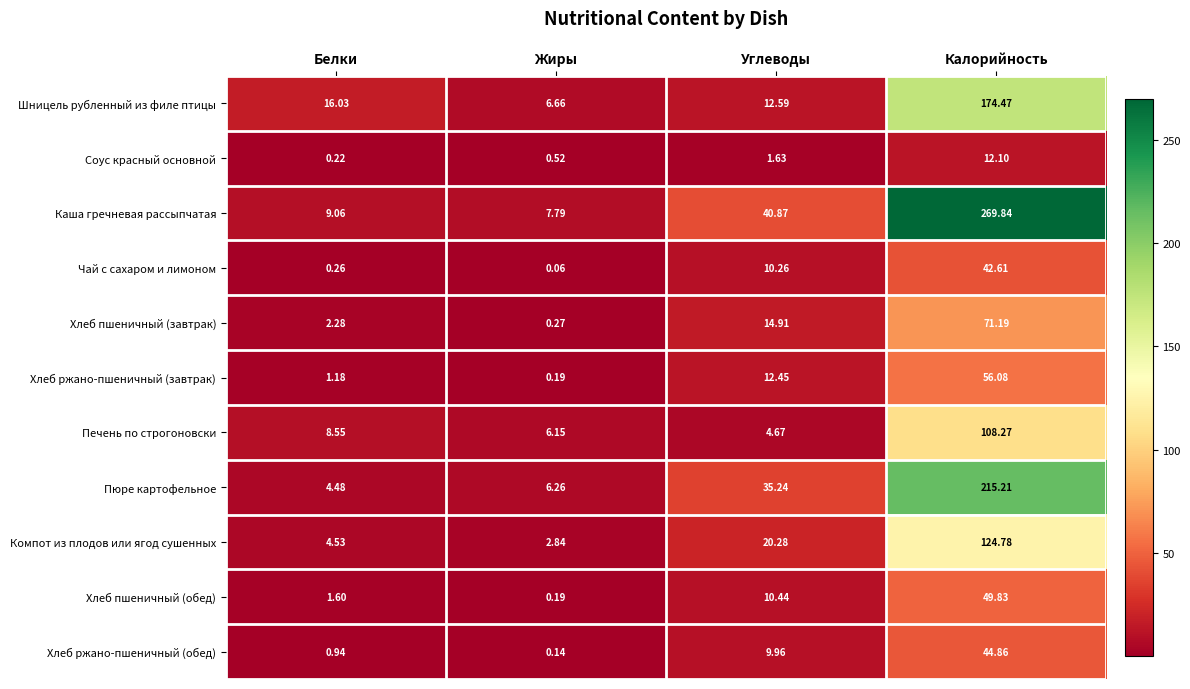

Which series has the largest total across all categories?

Каша гречневая рассыпчатая